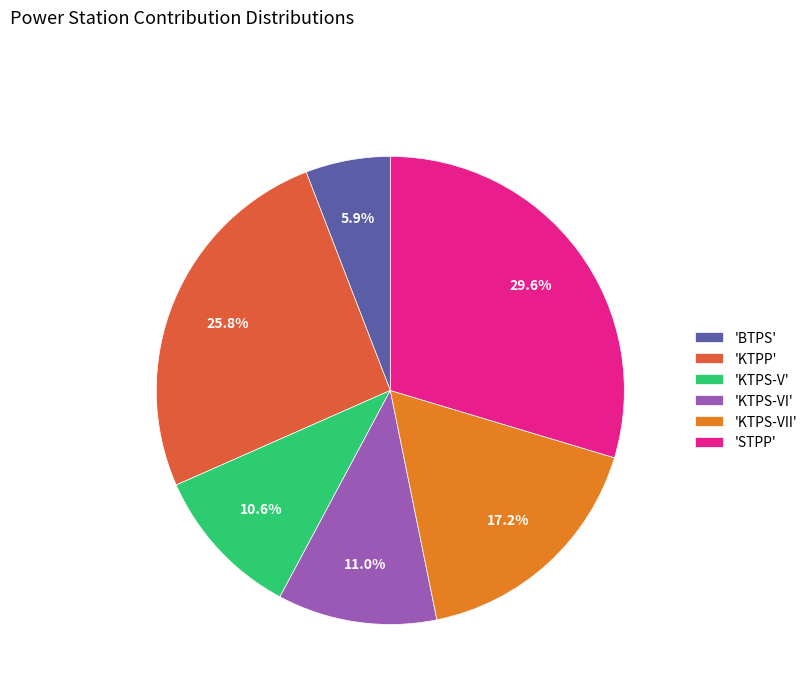

Is there any slice that represents more than half of the pie?

No